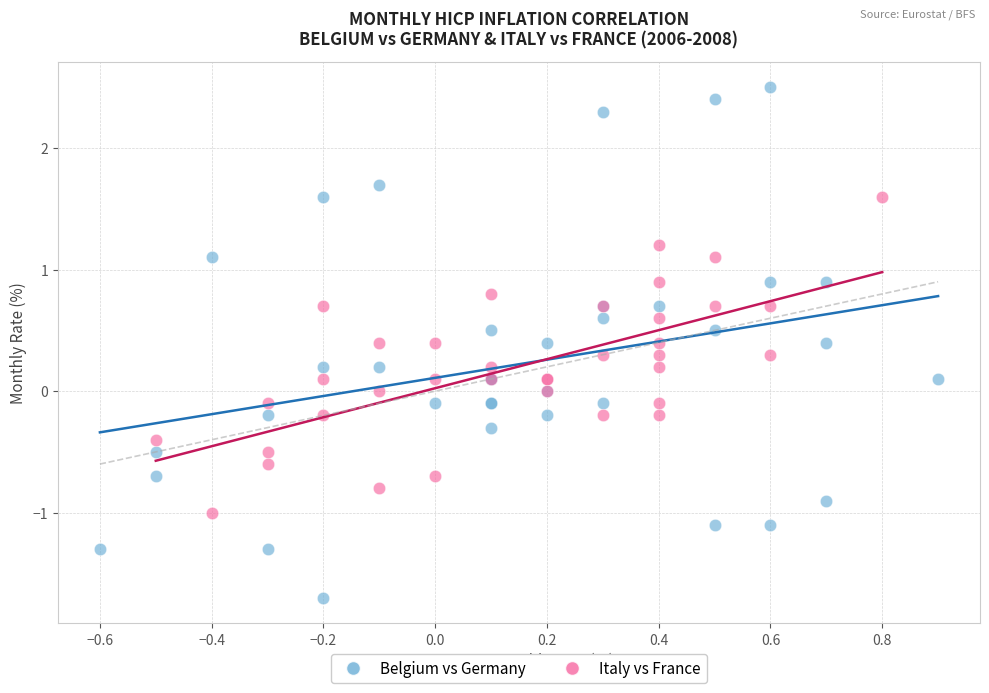

Which series has the largest Y range (max minus min)?

Belgium vs Germany